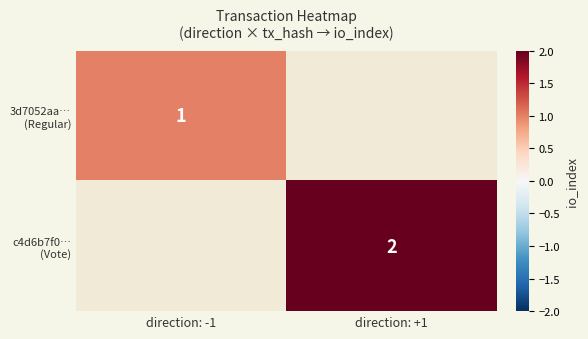

Which label corresponds to the smallest value in the chart?

direction: -1